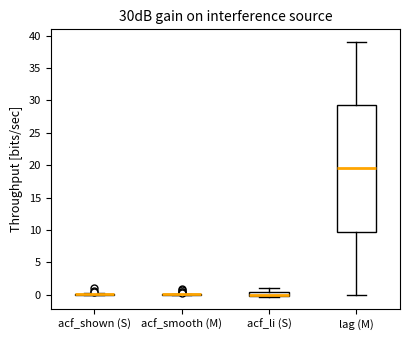

Comparing the boxes themselves (not the whiskers), which one is the tallest?

lag (M)